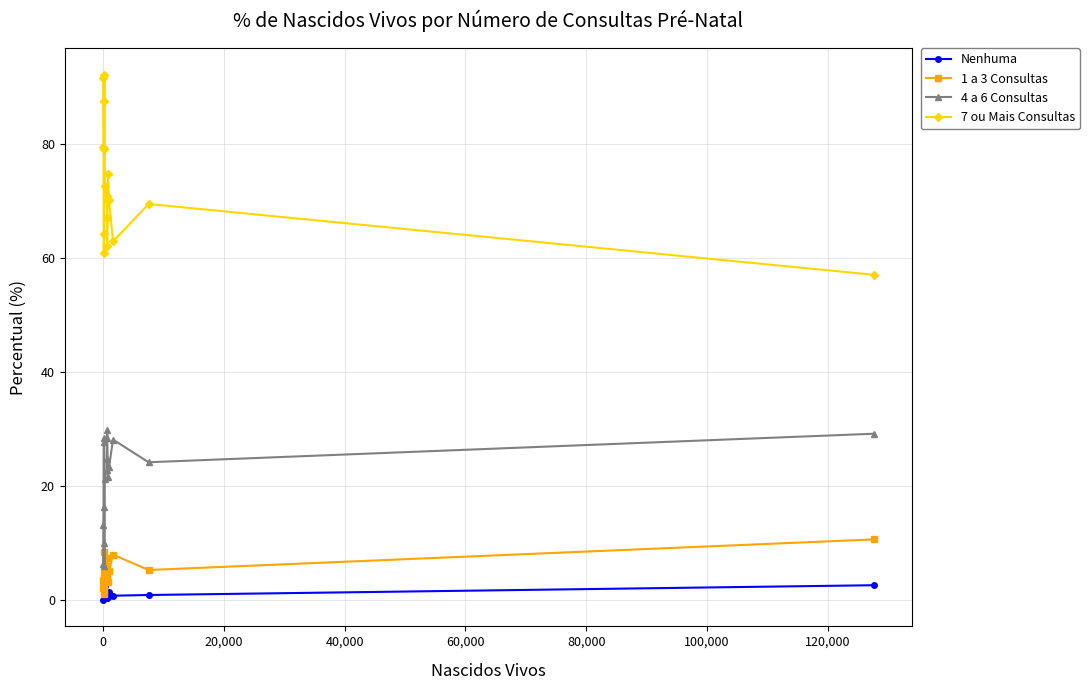

What is the value of the 7 ou Mais Consultas point at the 16th from the left?

69.5